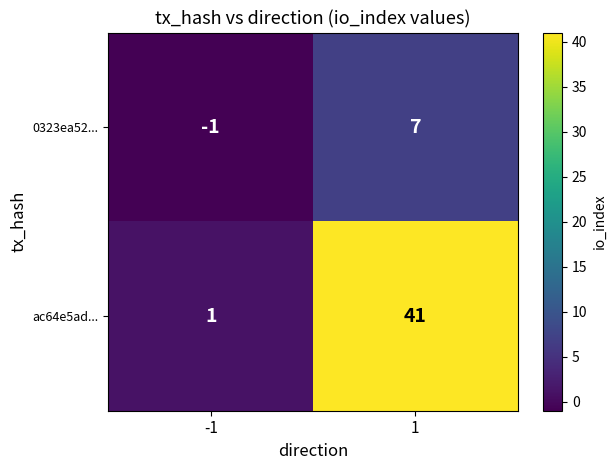

Reading left to right, list all the values displayed in this chart.

0323ea52...: -1	7
ac64e5ad...: 1	41